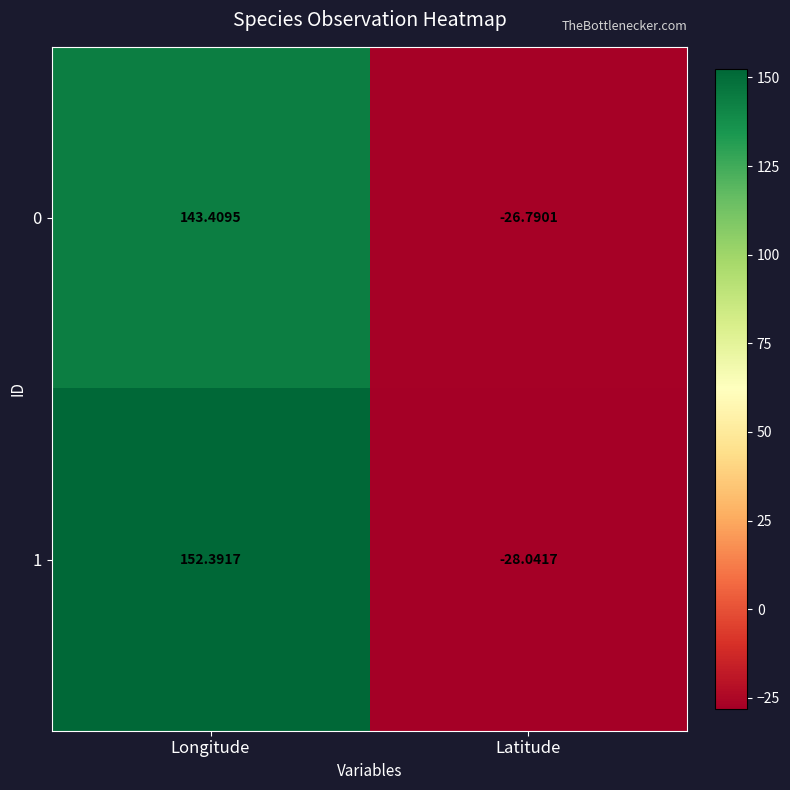

Where is 0 nearest to the value 58?

Latitude